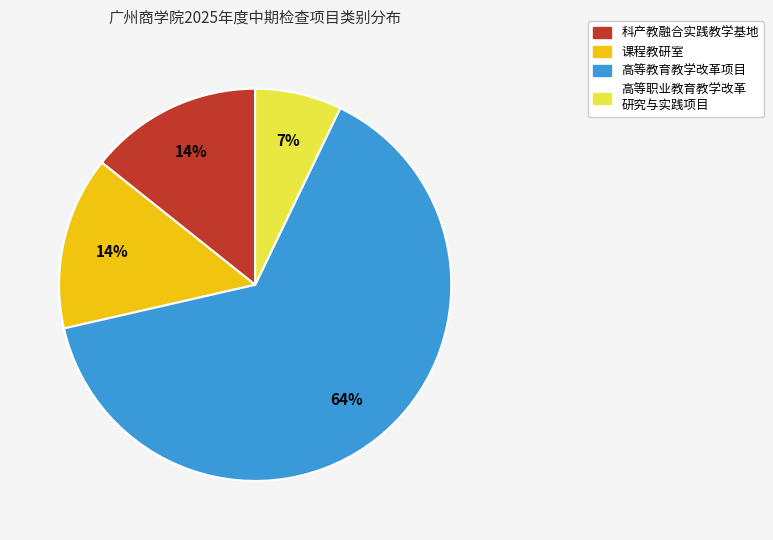

To the nearest percent, what is the average slice percentage?

25%